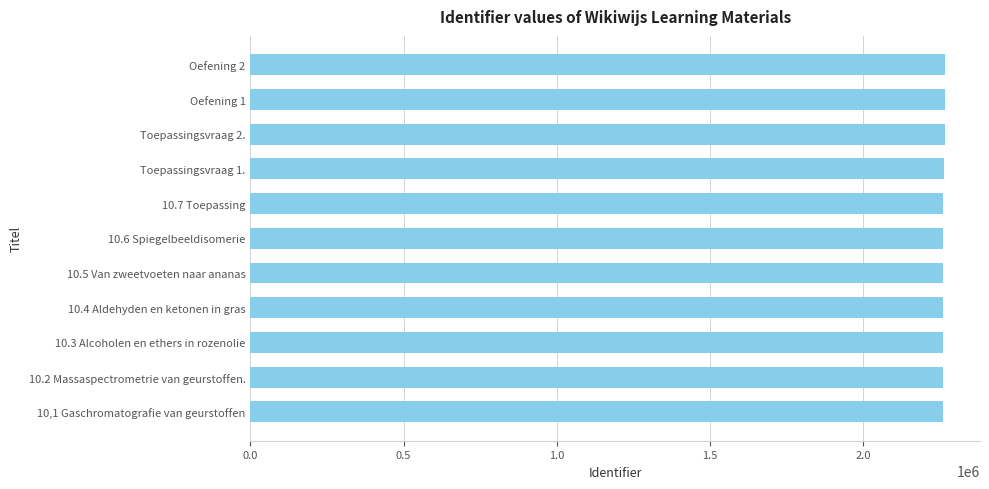

What is the maximum value shown in the chart?

2268000